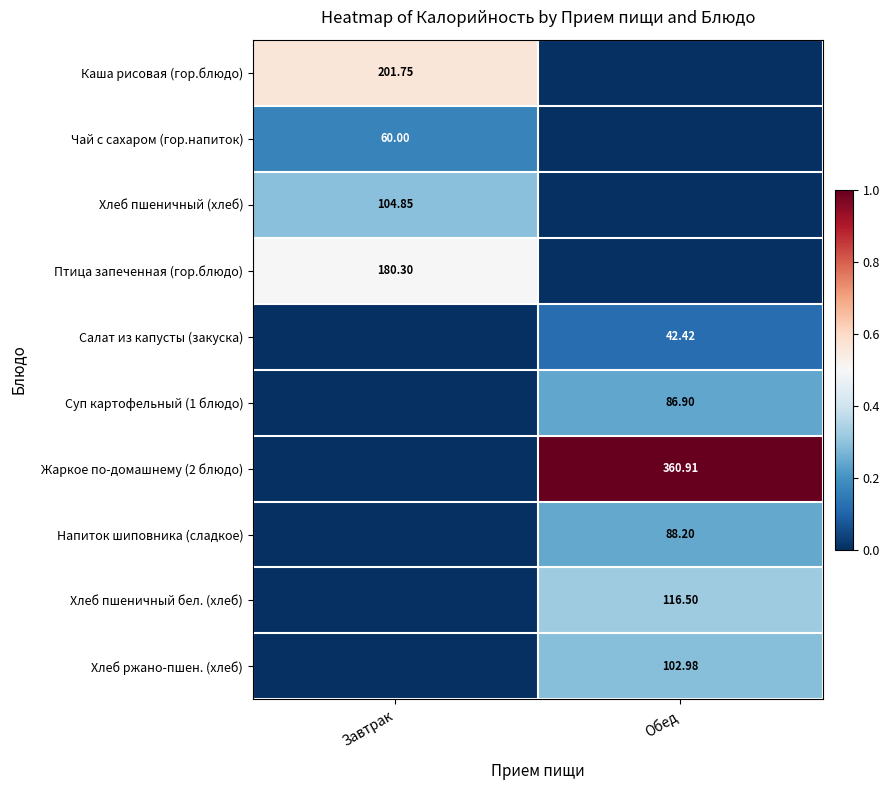

Is the value of Каша рисовая (гор.блюдо) at Завтрак greater than the value of Хлеб пшеничный (хлеб) at Завтрак?

Yes